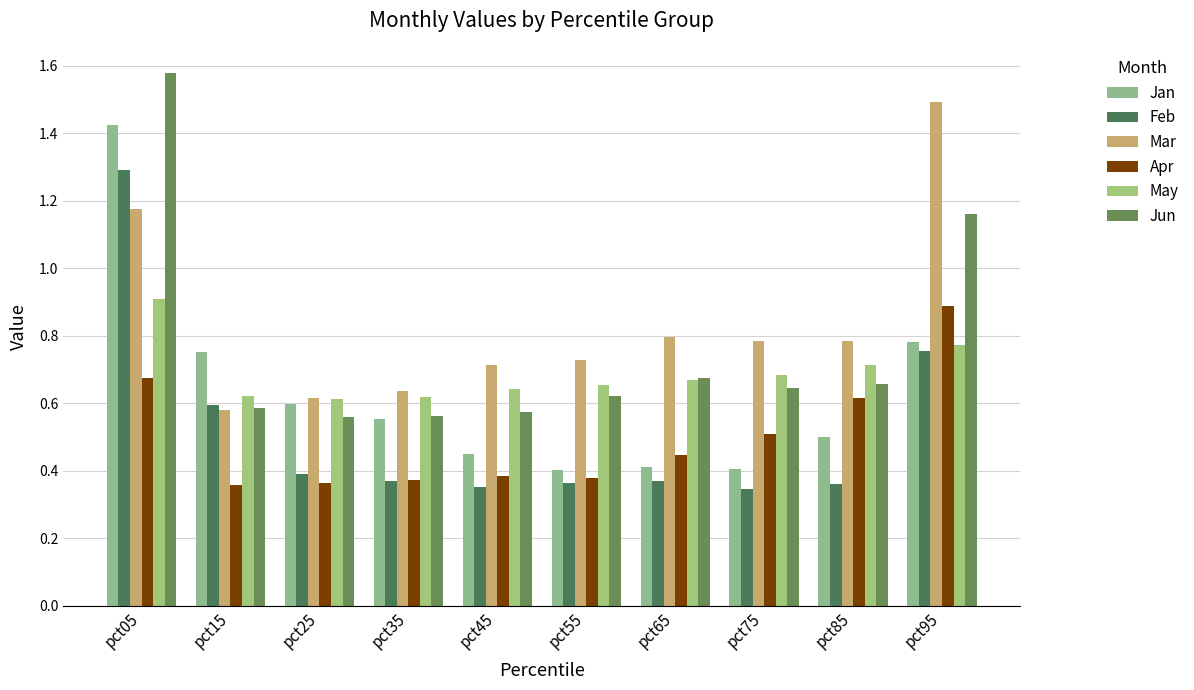

How many distinct data groups are displayed?

6